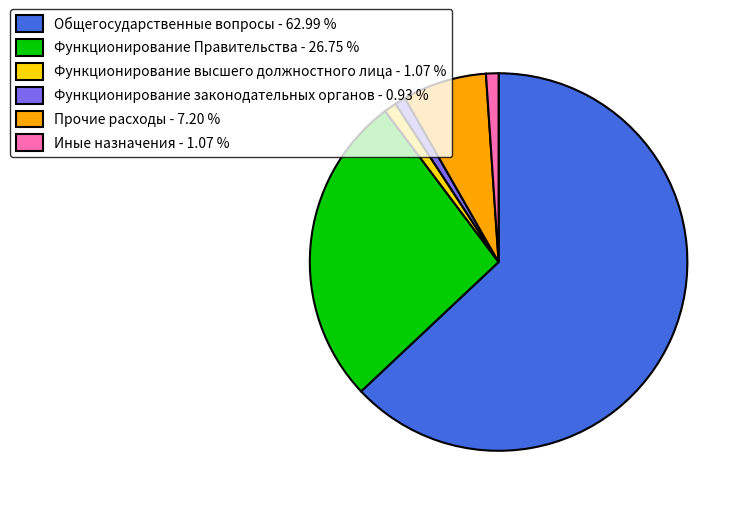

What is the majority slice?

Общегосударственные вопросы - 62.99 %